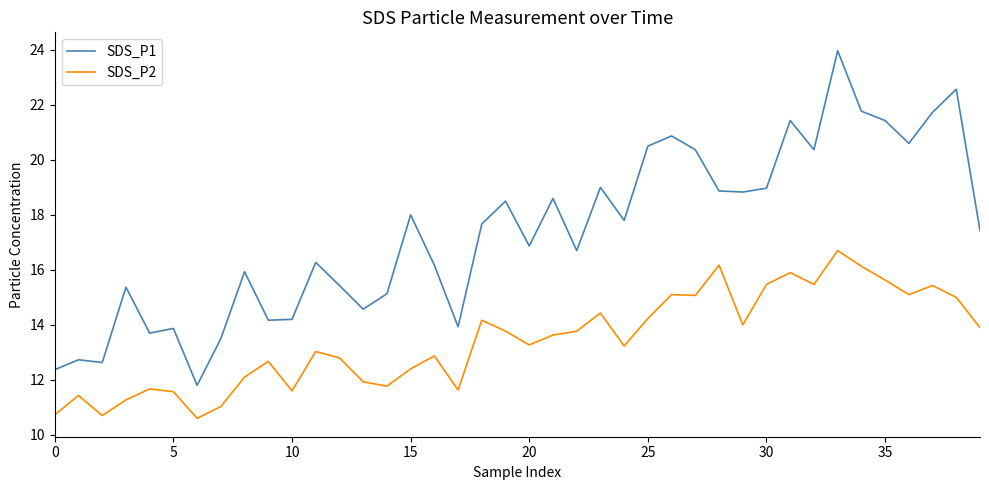

Which series has the largest total across all categories?

SDS_P1